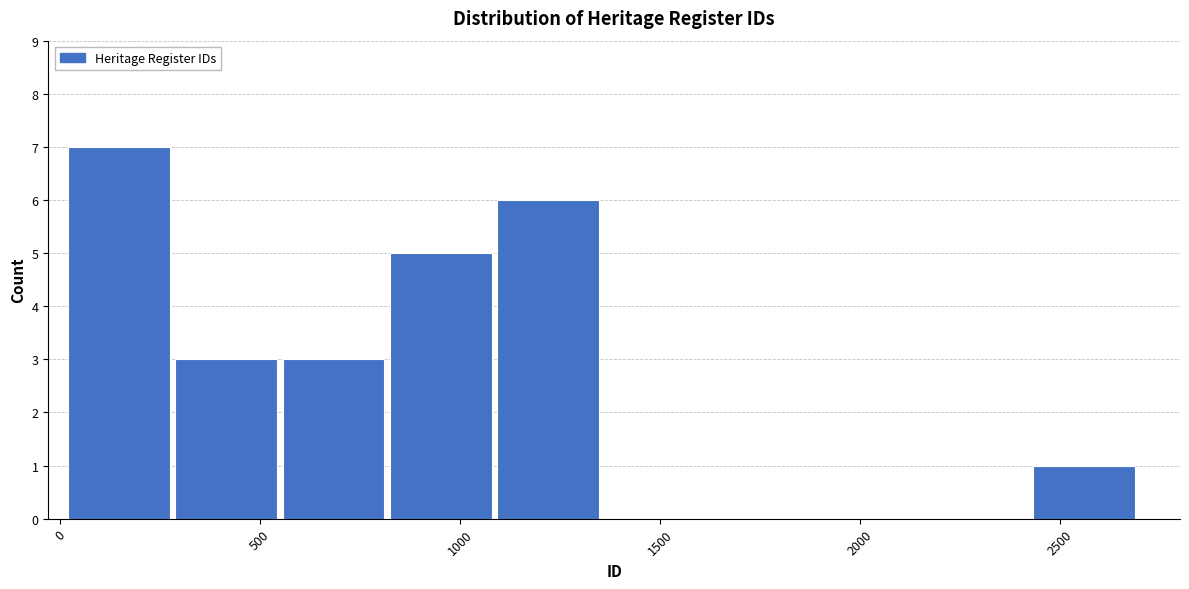

Reading left to right, transcribe this chart: for each bar, give the range it covers on the x-axis and its height. Neither the bar edges nor the heights are printed on the chart, so give them approximately, as read against the axes.

0 to 300: 7
300 to 550: 3
550 to 800: 3
800 to 1100: 5
1100 to 1350: 6
1350 to 1650: 0
1650 to 1900: 0
1900 to 2150: 0
2150 to 2450: 0
2450 to 2700: 1